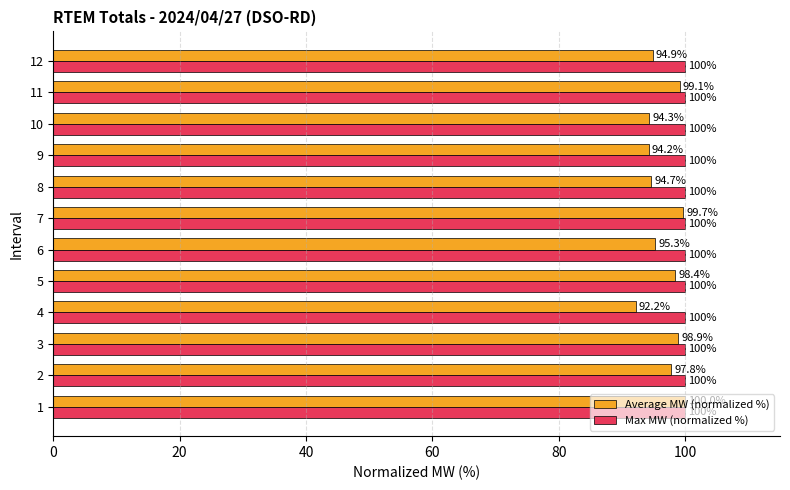

What is the minimum value shown in the chart?

92.2